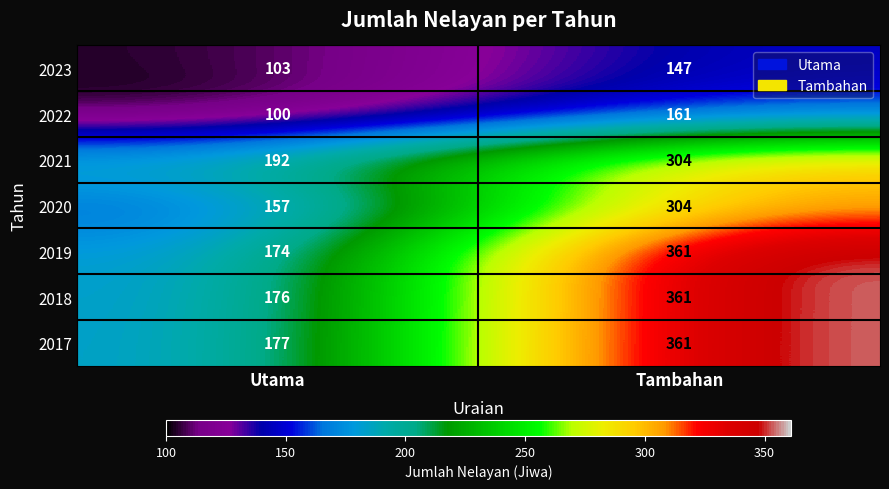

What is the average value of the 2017 series?

269